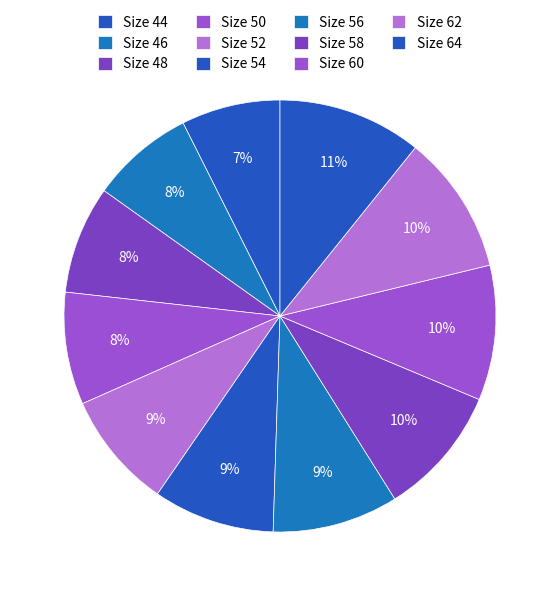

How many segments does this pie chart have?

11